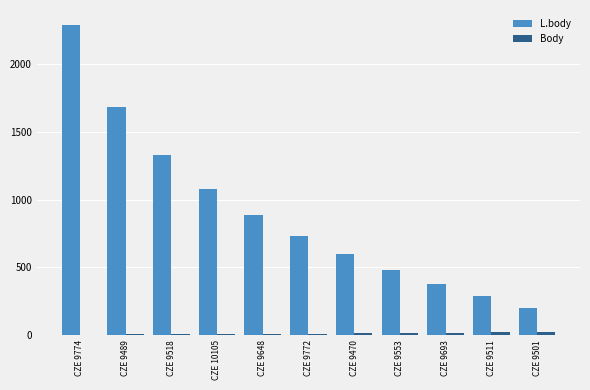

At which category is the sum across all series the highest?

CZE 9774